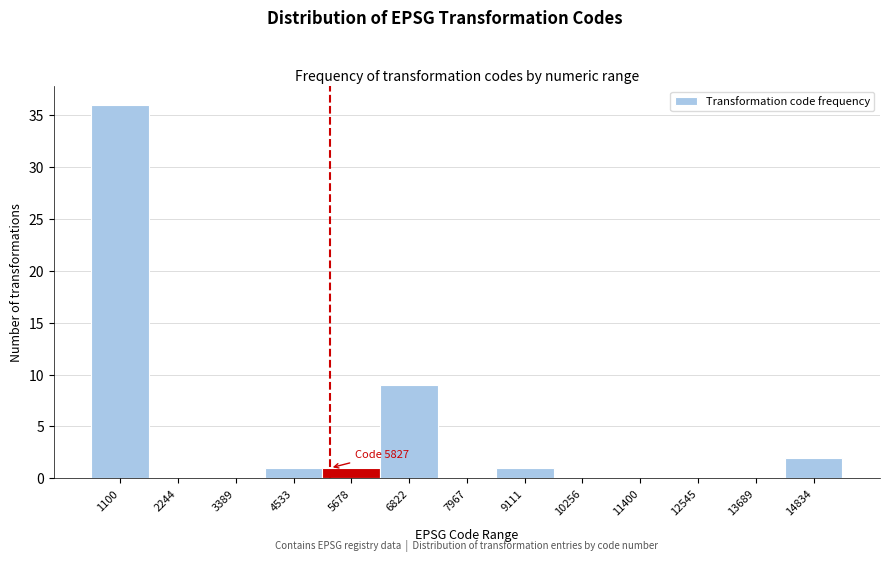

Reading left to right, what are all the values shown in this chart?

1100=36	2244=0	3389=0	4533=1	5678=1	6822=9	7967=0	9111=1	10256=0	11400=0	12545=0	13689=0	14834=2